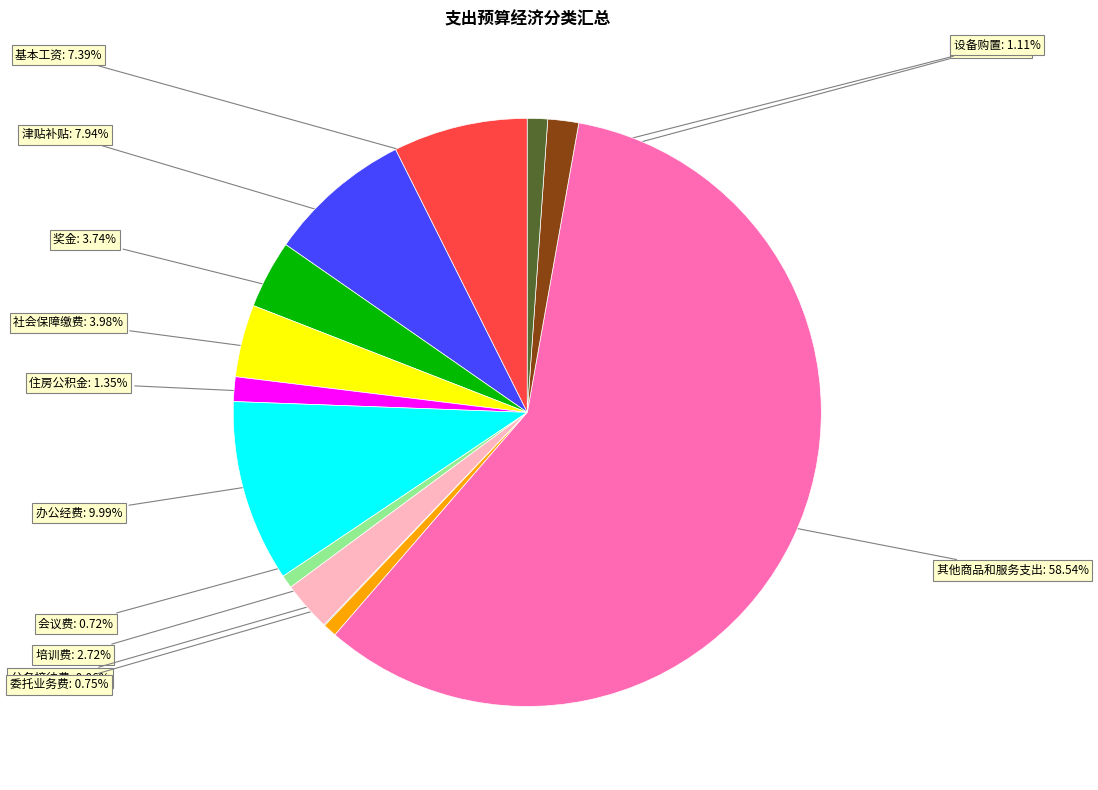

Does any single category account for the majority?

Yes